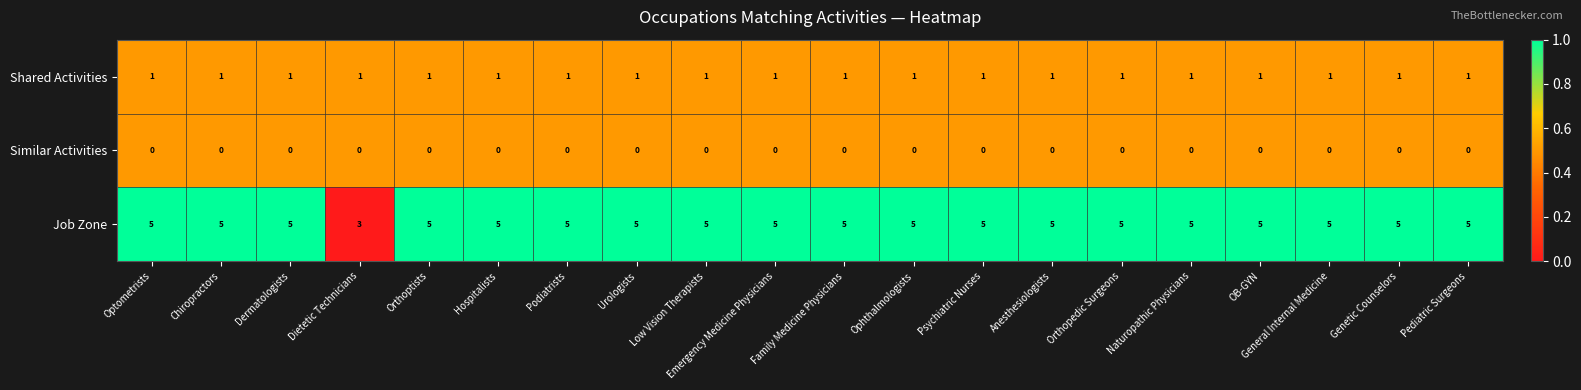

True or false: Job Zone has a value of 7 at Psychiatric Nurses.

False